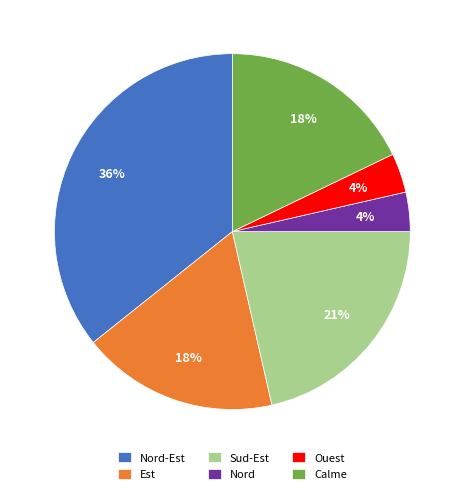

To the nearest percent, what percentage of the pie is Nord-Est?

36%